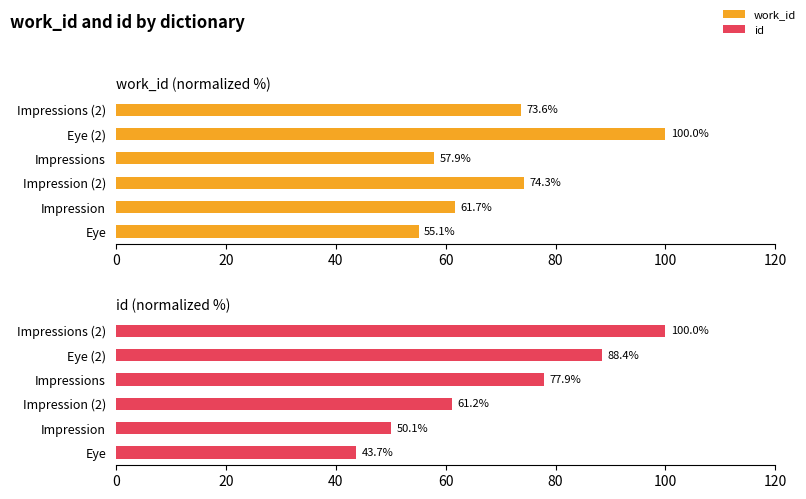

What is the smallest value displayed?

43.7